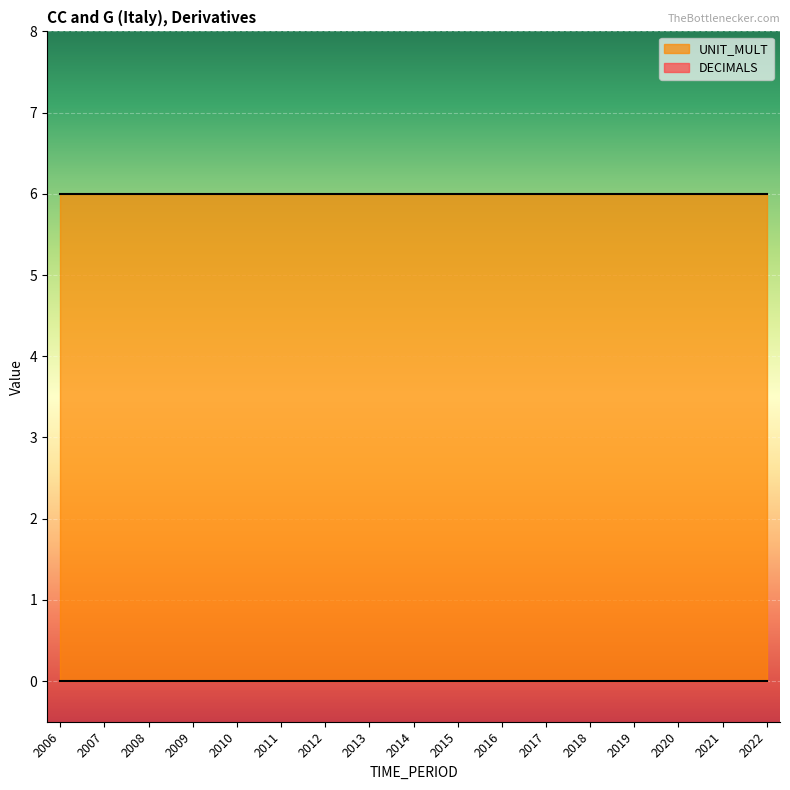

Is it true that UNIT_MULT equals 1 at 2009?

False